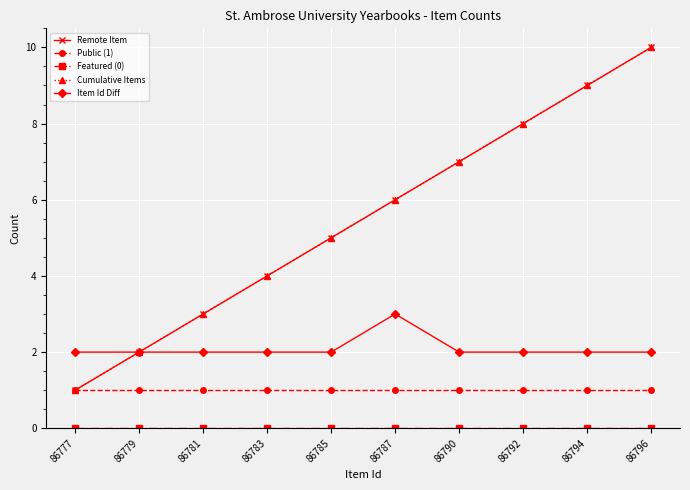

Is this an area chart (filled region under the line)?

No